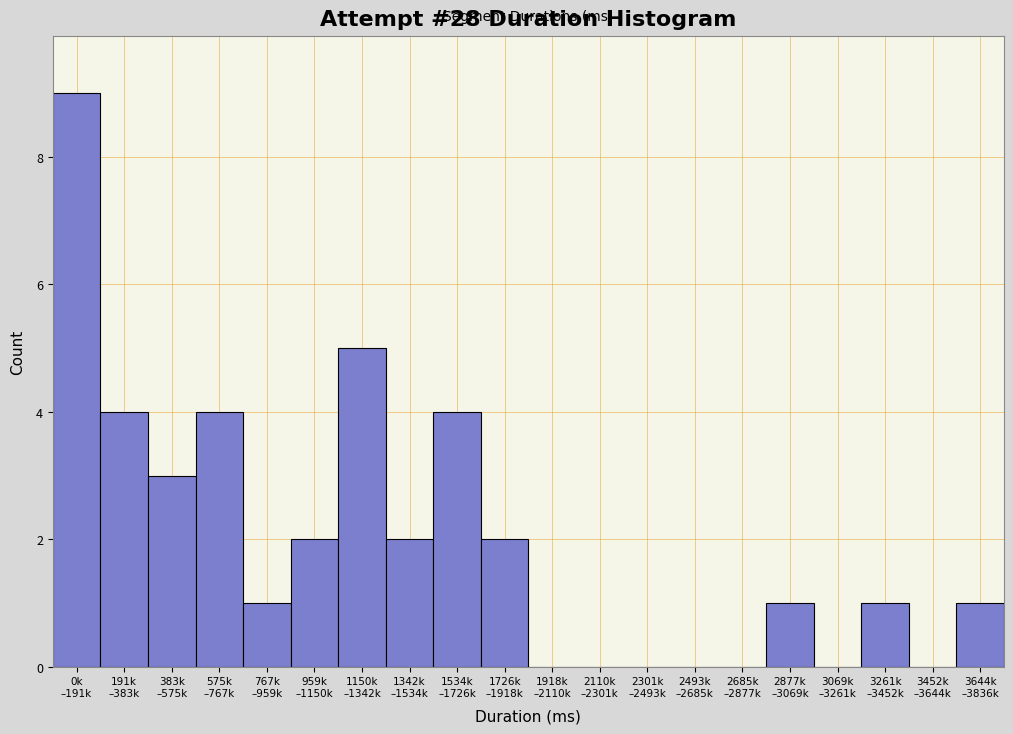

What is the greatest value displayed?

9